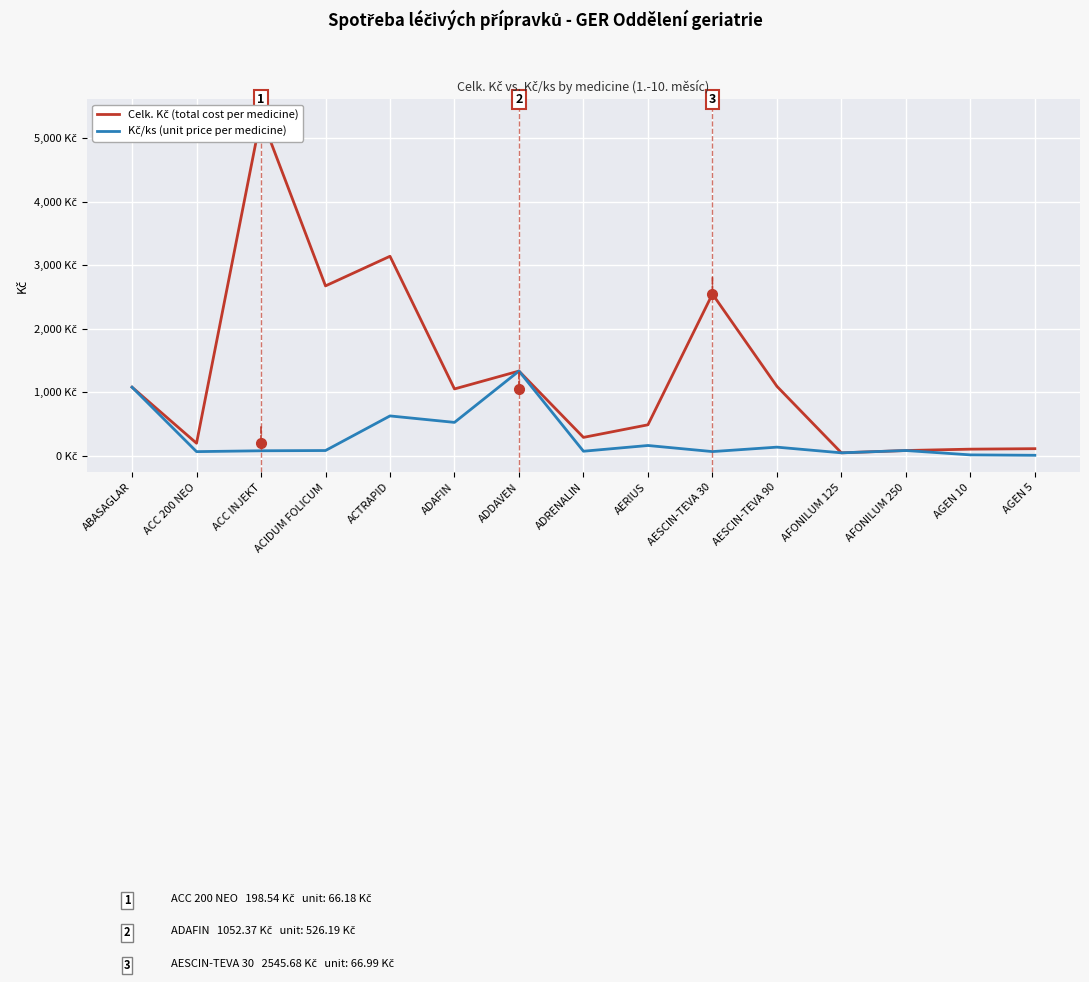

Where is the first local maximum for Kč/ks (unit price per medicine)?

ACTRAPID